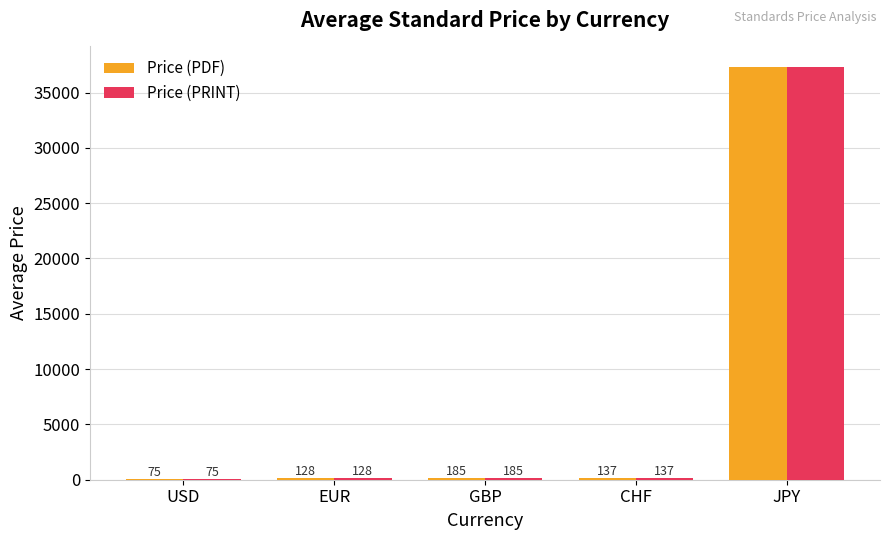

Which category has the highest value in the Price (PDF) series?

JPY